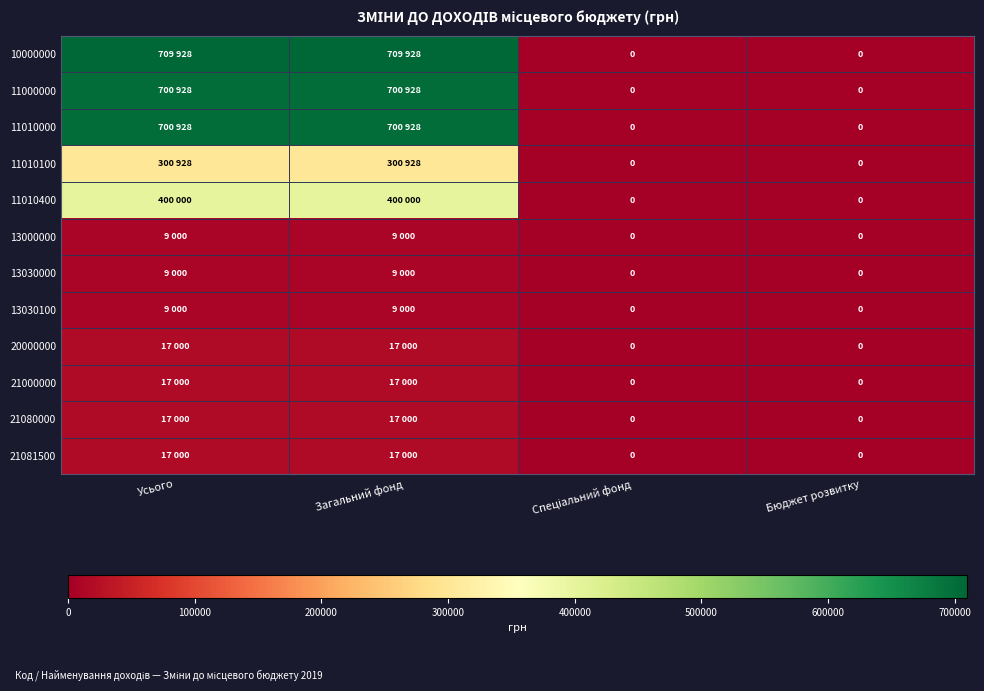

What is the maximum value for 21081500?

17000